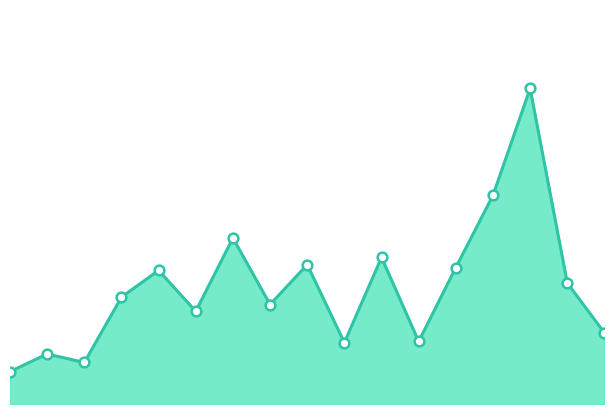

Is this an area chart (filled region under the line)?

Yes